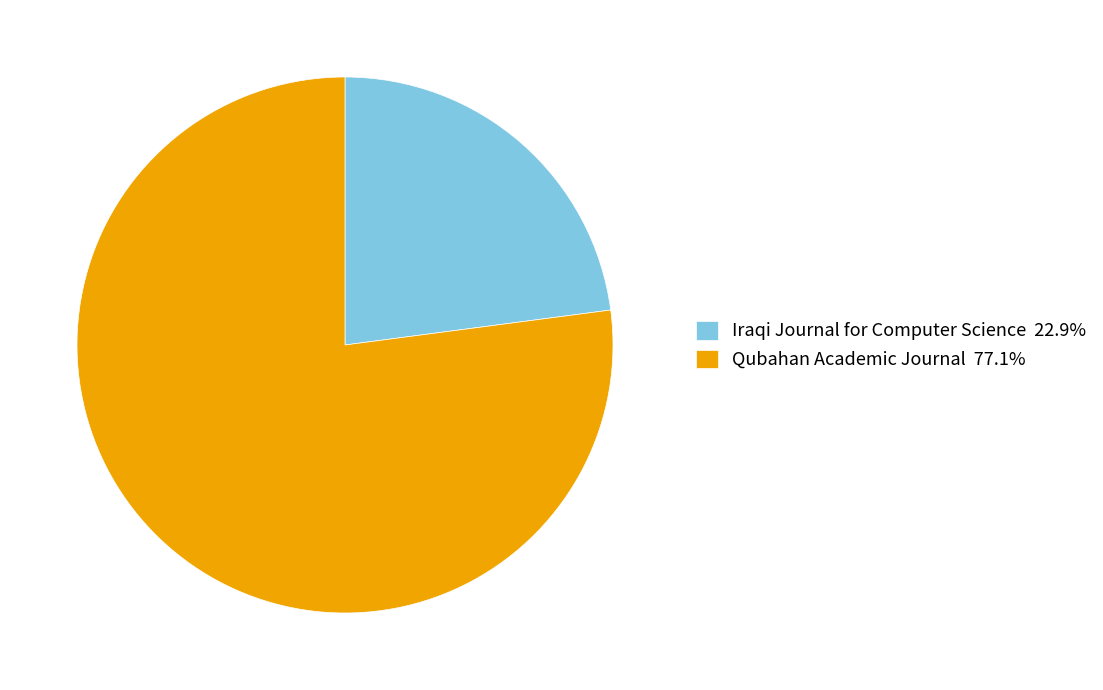

Which slice is the largest?

Qubahan Academic Journal